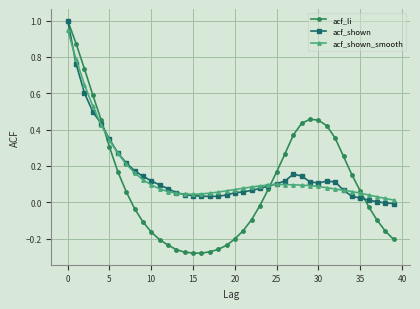

What is the maximum value shown in the chart?

1.0